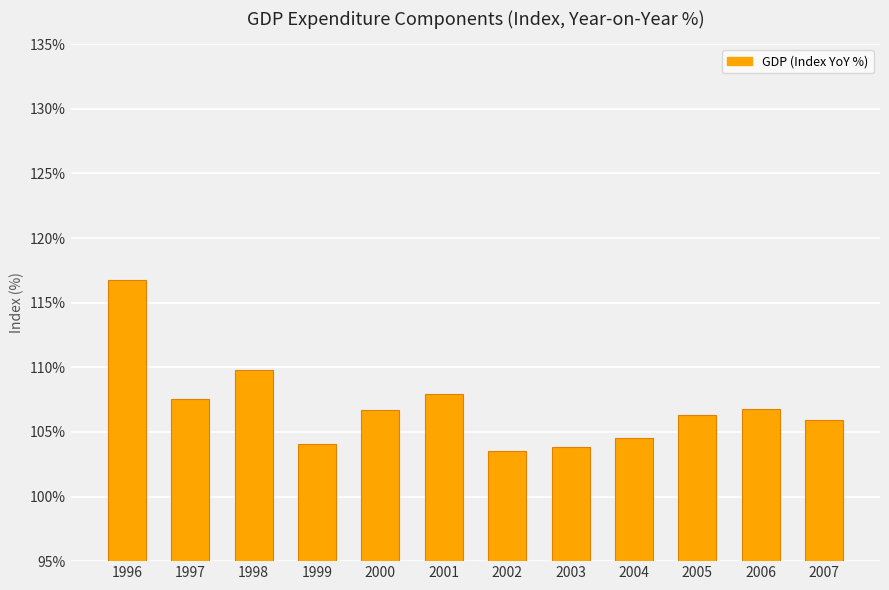

What is the average value?

107.0